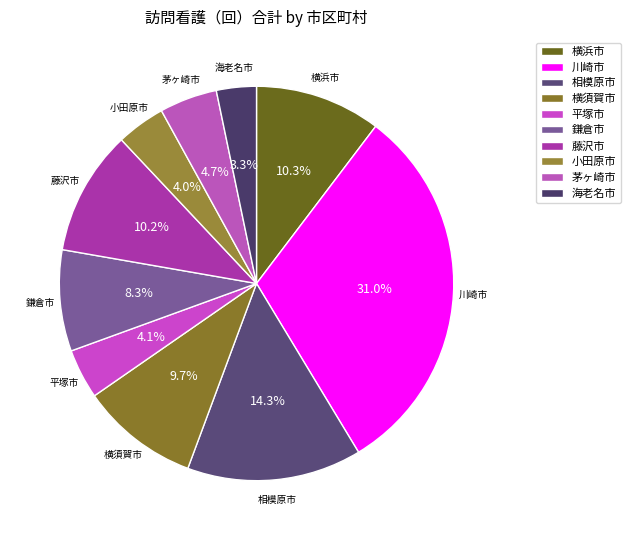

What is the ratio of the value at 茅ヶ崎市 to the value at 鎌倉市?

0.6